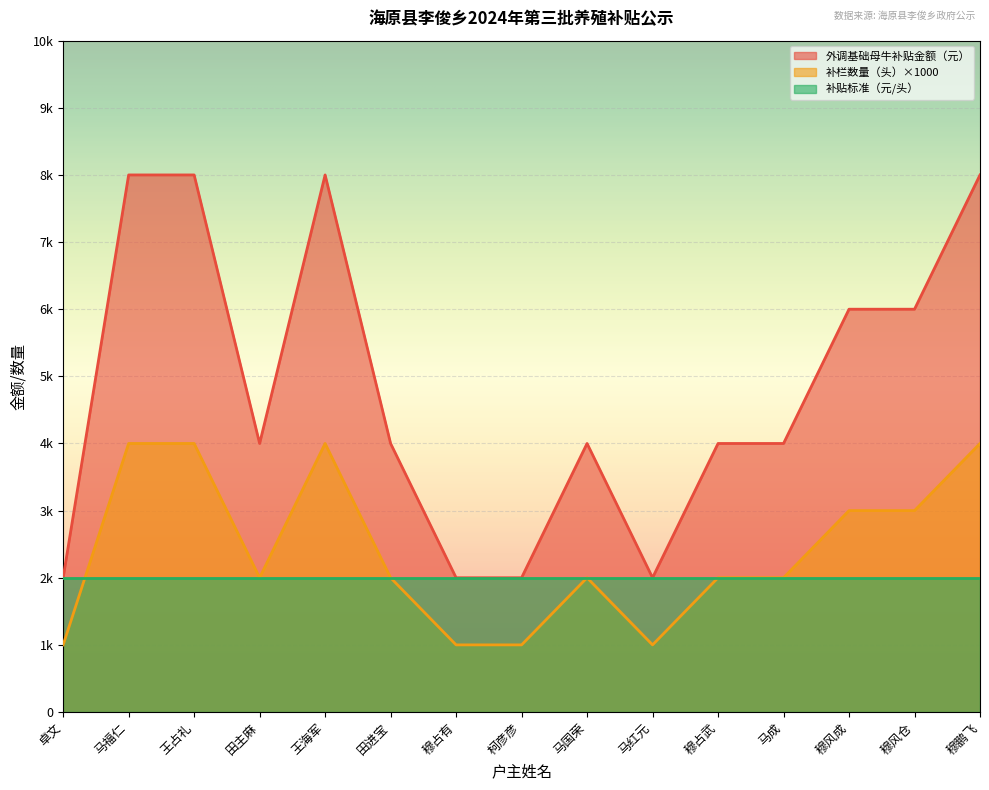

Is it true that 补栏数量（头） equals 4000 at 穆鹏飞?

True